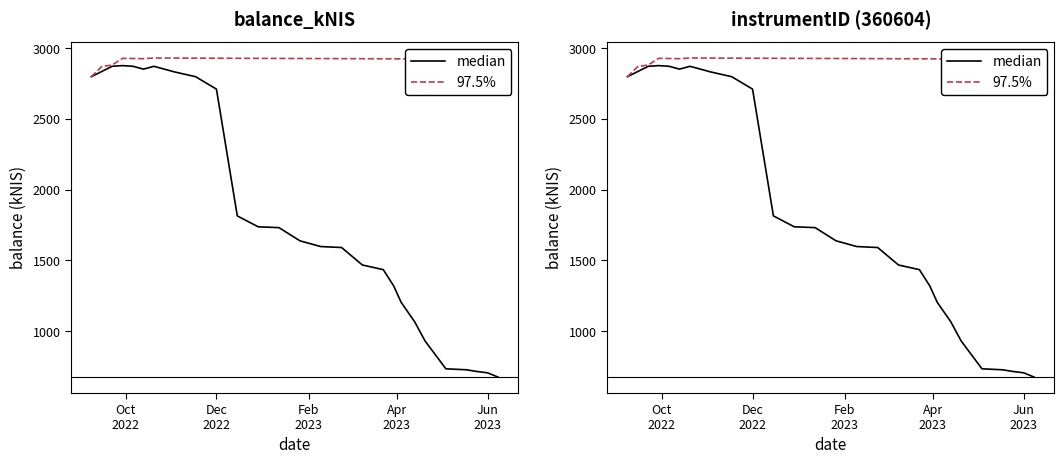

Is this an area chart (filled region under the line)?

No